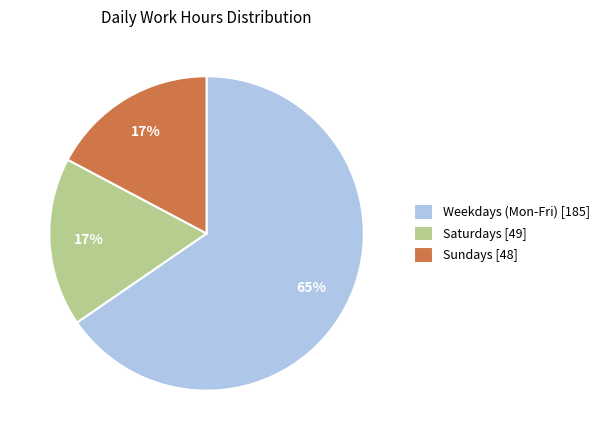

How many slices are in this pie chart?

3